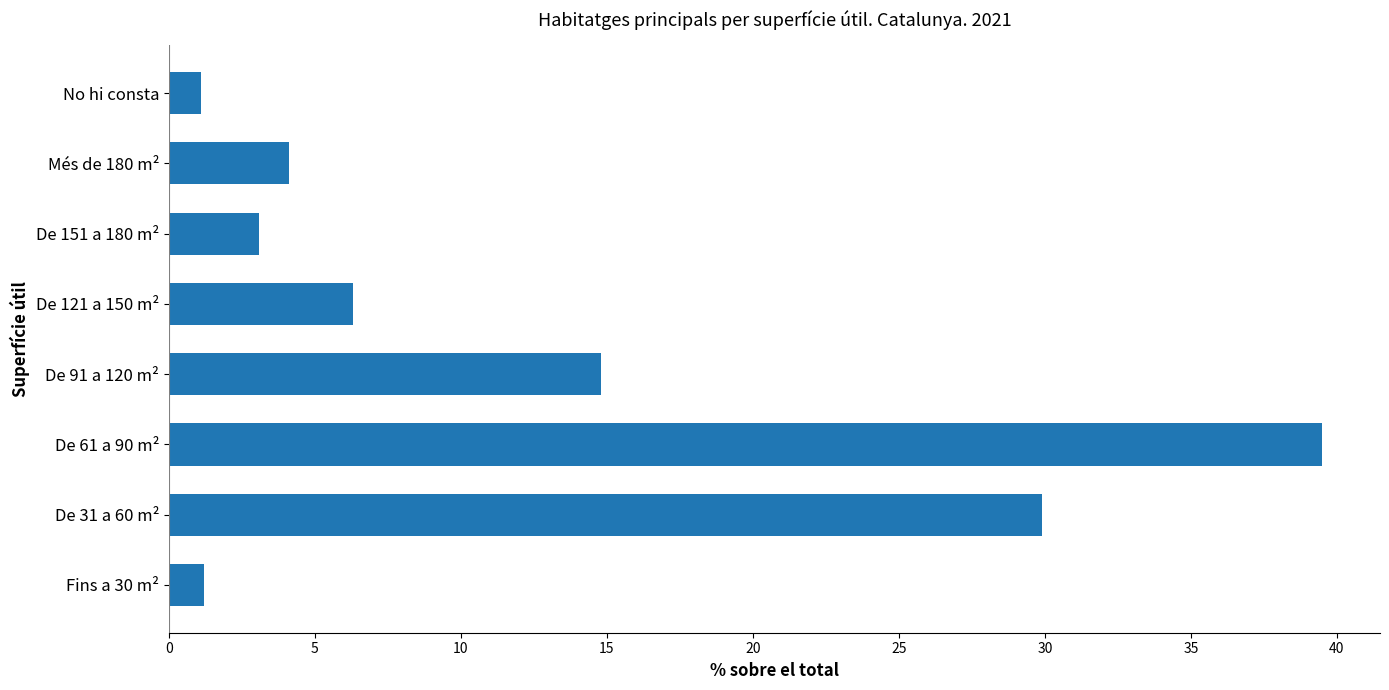

Where is the data nearest to the value 20?

De 91 a 120 m²